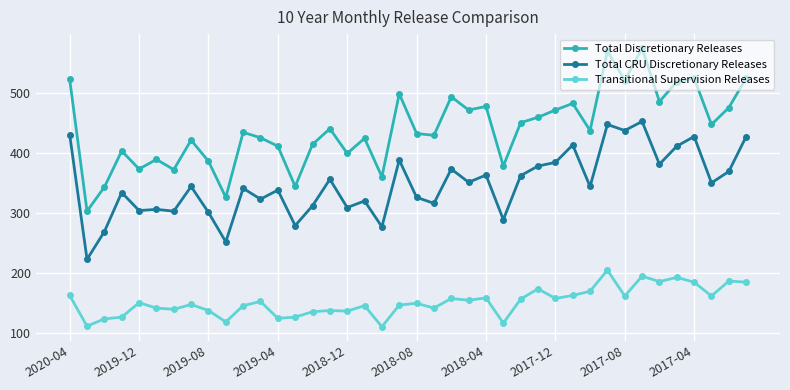

What is the smallest value displayed?

111